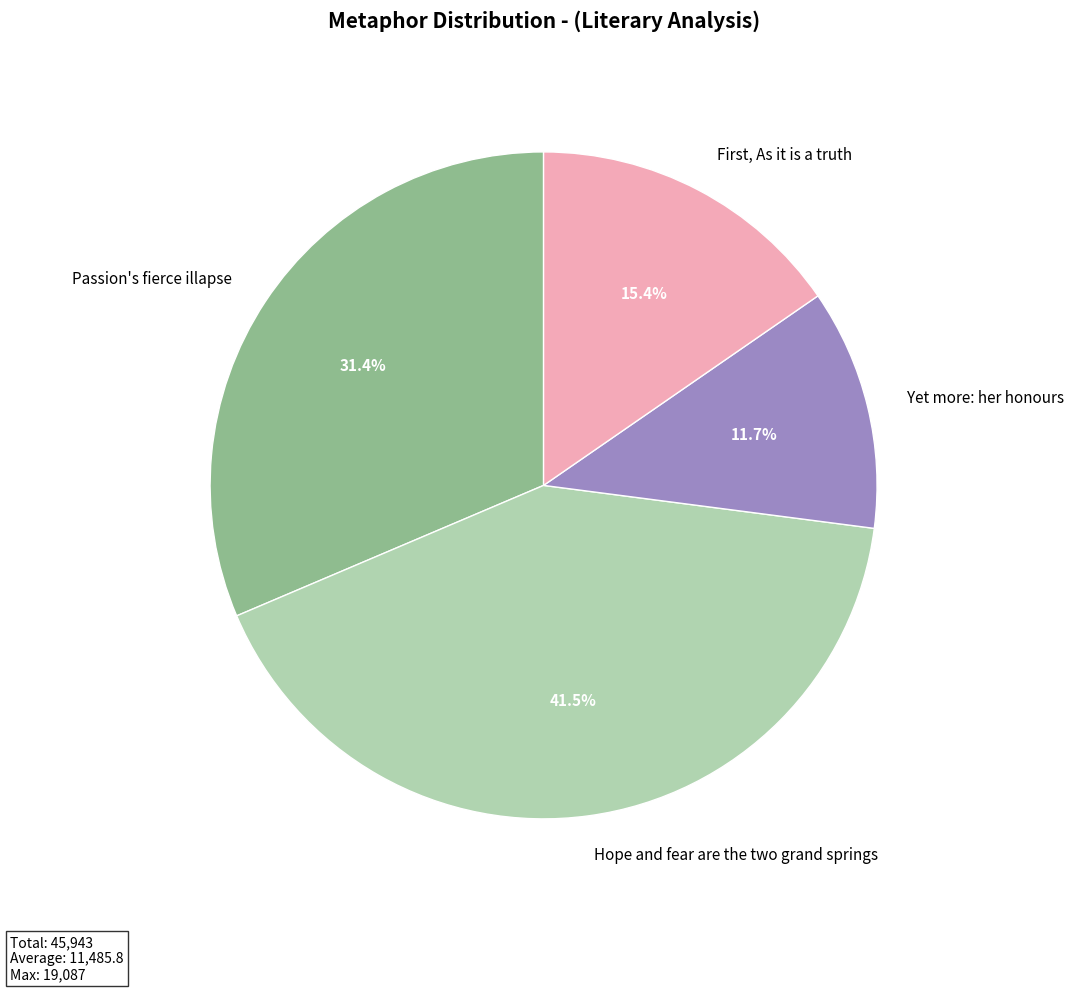

Between Passion's fierce illapse and Hope and fear are the two grand springs, which is larger?

Hope and fear are the two grand springs